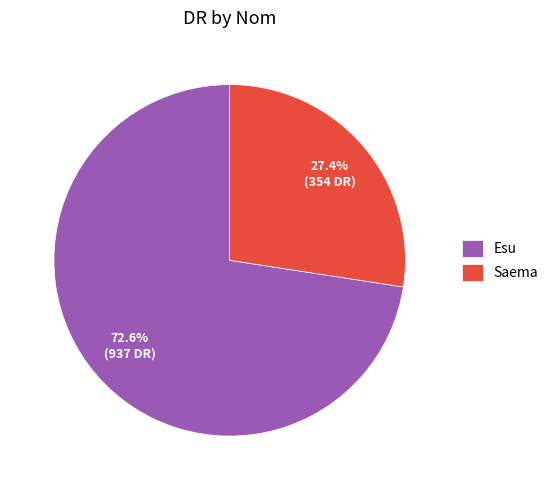

To the nearest percent, what percentage of the pie is Esu?

73%